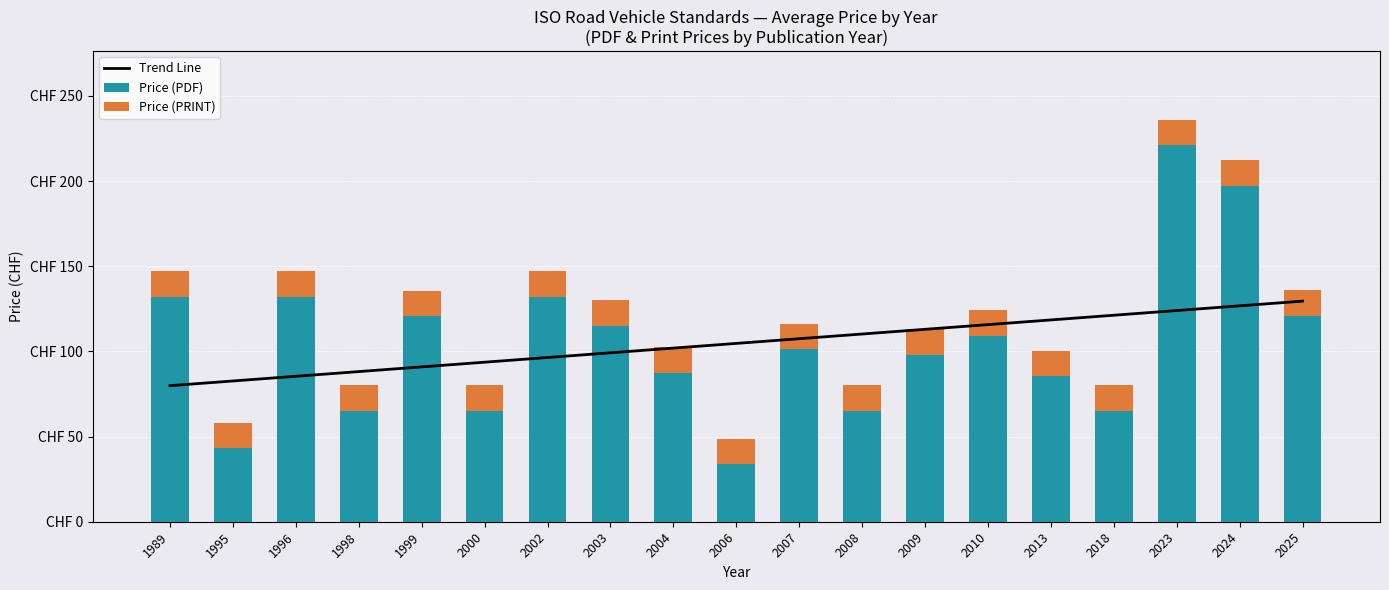

What is the sum of all Price (PDF) values?

1989.2